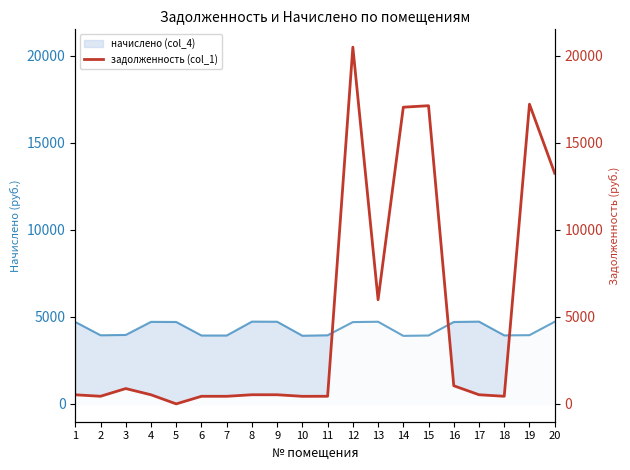

Reading left to right, what are all the values shown in this chart?

522.6	437.7	879.9	523.4	0.0	436.3	436.3	524.8	524.1	434.8	437.7	20483.9	5980.5	17036.4	17122.3	1041.6	524.8	437.0	17208.7	13244.1